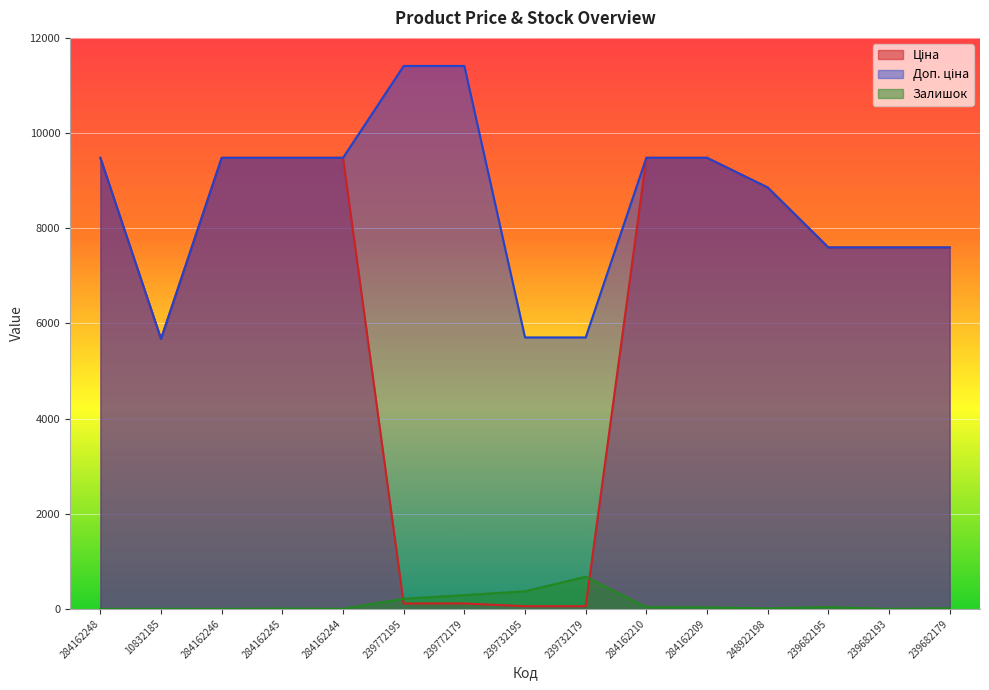

At which label does Доп. ціна reach its peak?

239772195